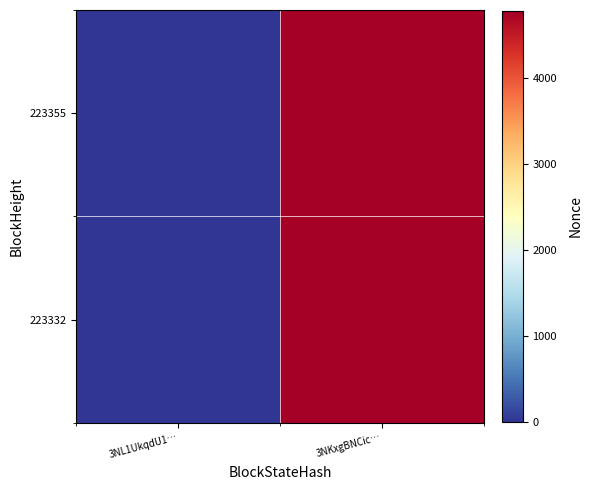

Reading right to left, list all the values displayed in this chart.

223355: 3NKxgBNCic…=4775	3NL1UkqdU1…=0
223332: 3NKxgBNCic…=4775	3NL1UkqdU1…=0